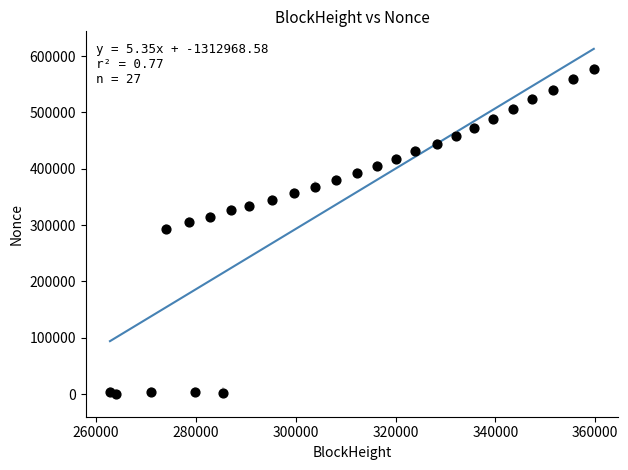

What is the range of Y values (max minus min)?

577366